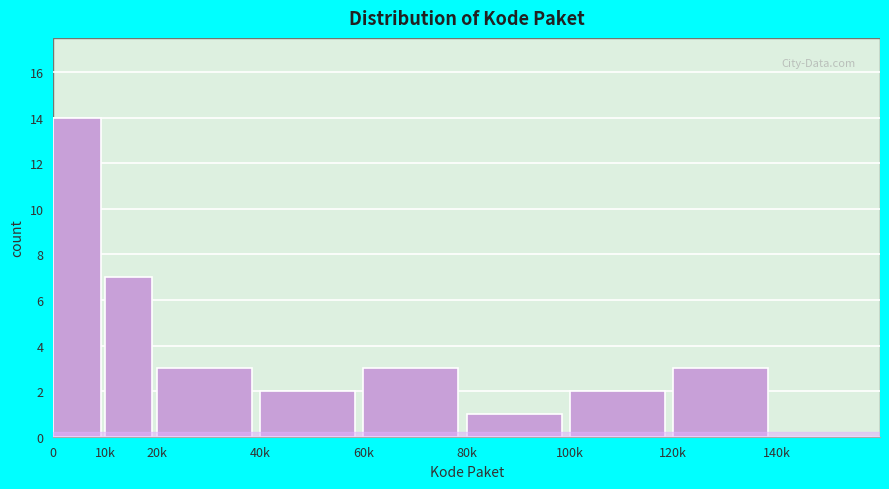

Reading left to right, transcribe all the data shown in this chart.

0=14	10k=7	20k=3	40k=2	60k=3	80k=1	100k=2	120k=3	140k=0